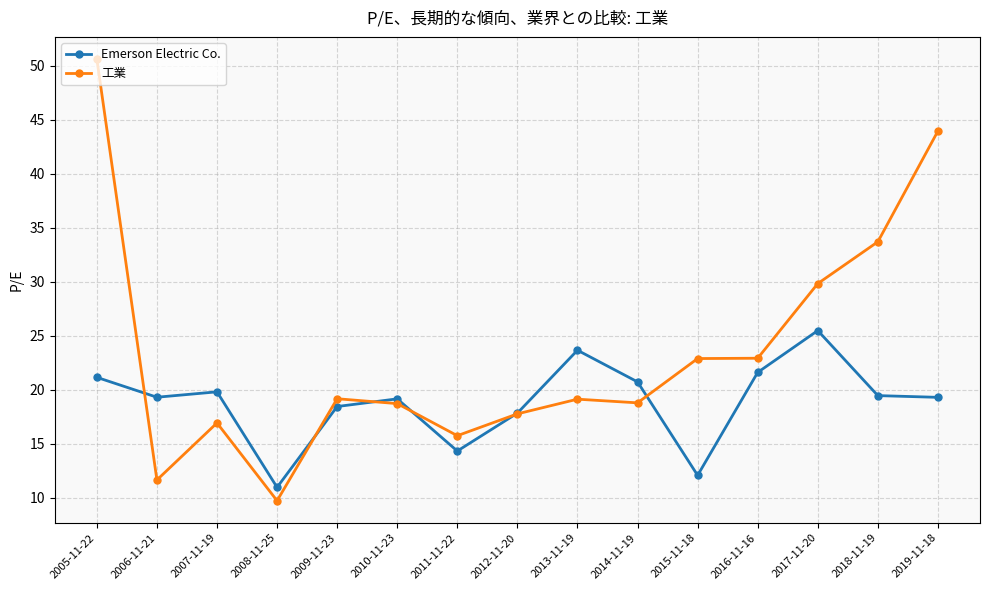

At which category does the chart reach its peak across all series?

2005-11-22